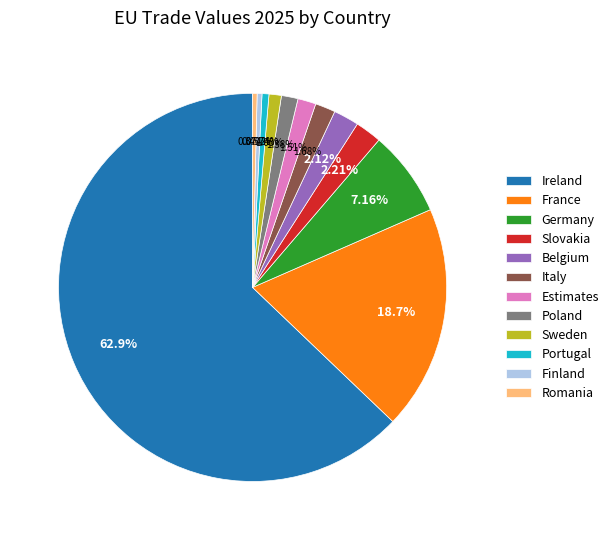

How many segments does this pie chart have?

12